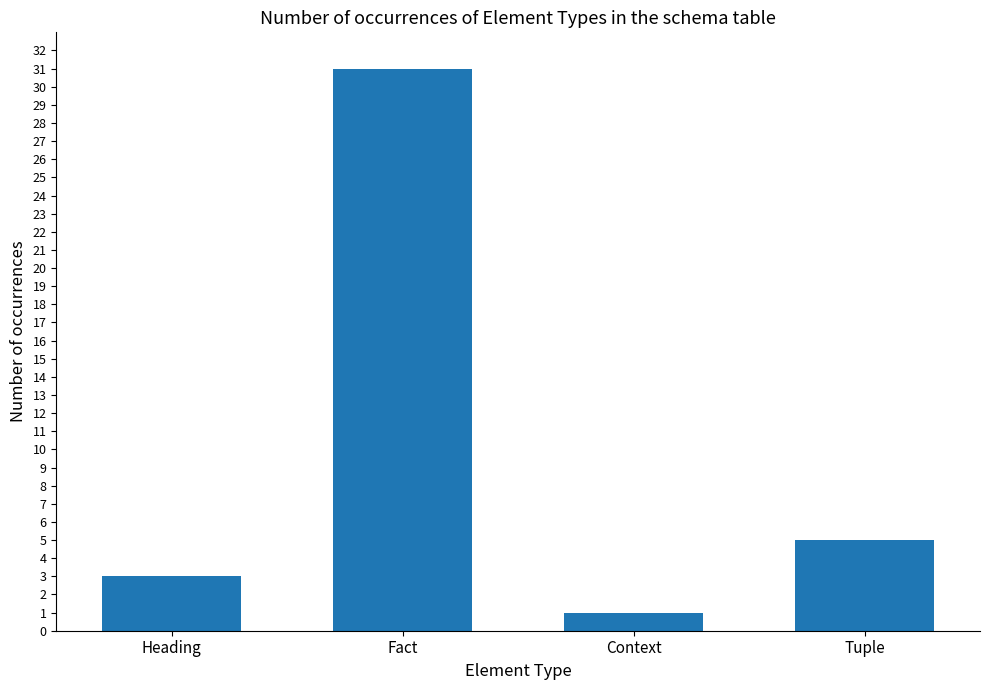

How many bars are there in total?

4